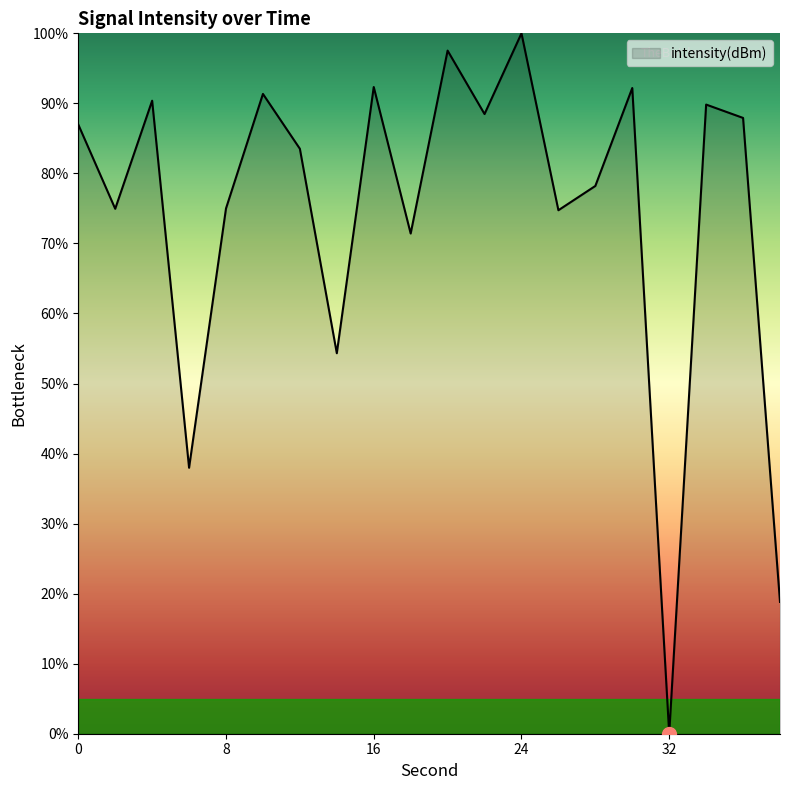

What is the difference between the maximum and second lowest values?

81.2